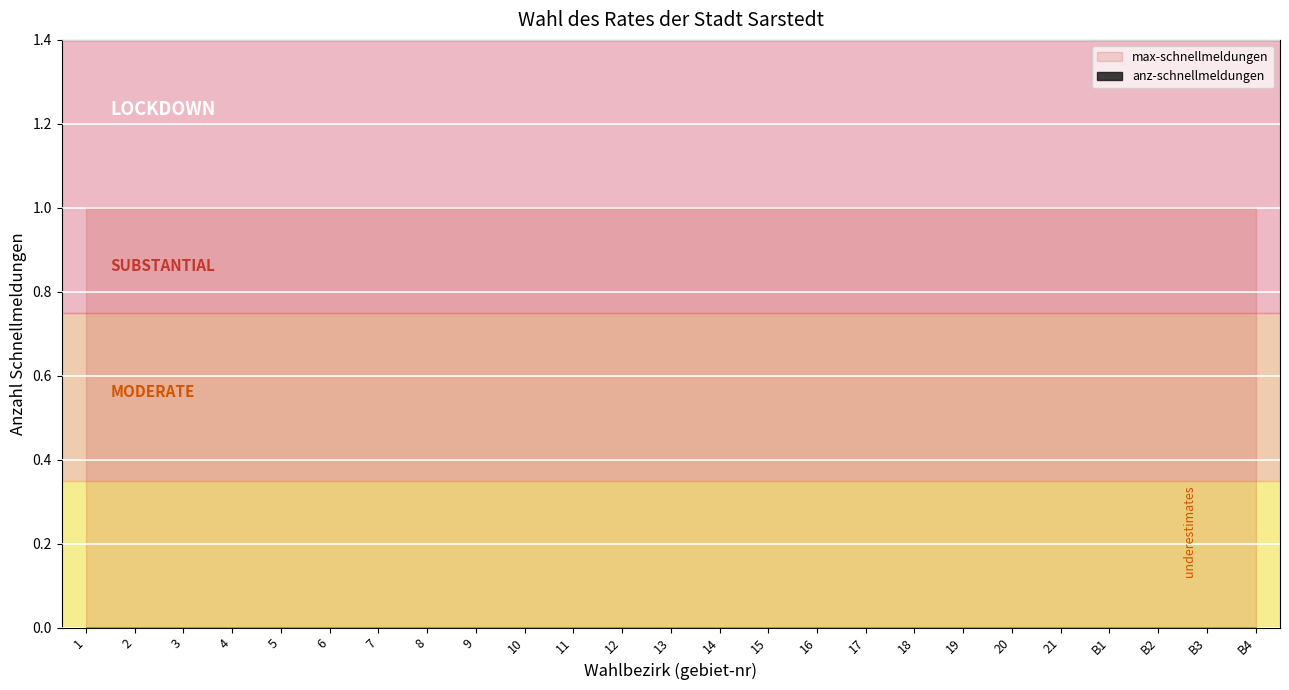

Which series has the largest total across all categories?

max-schnellmeldungen